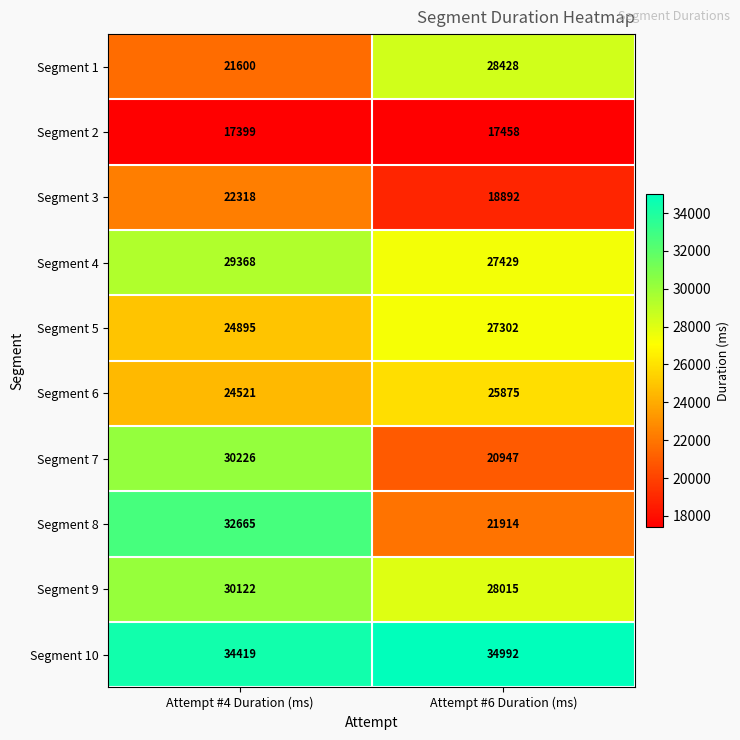

Which series has the widest spread of values?

Segment 8